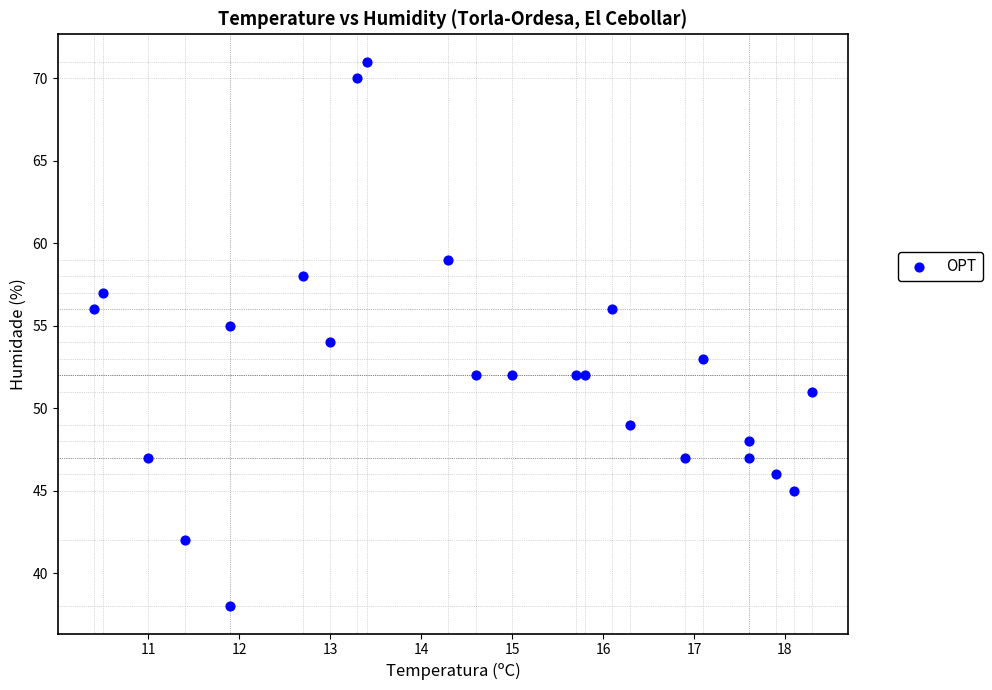

What is the range of Y values (max minus min)?

33